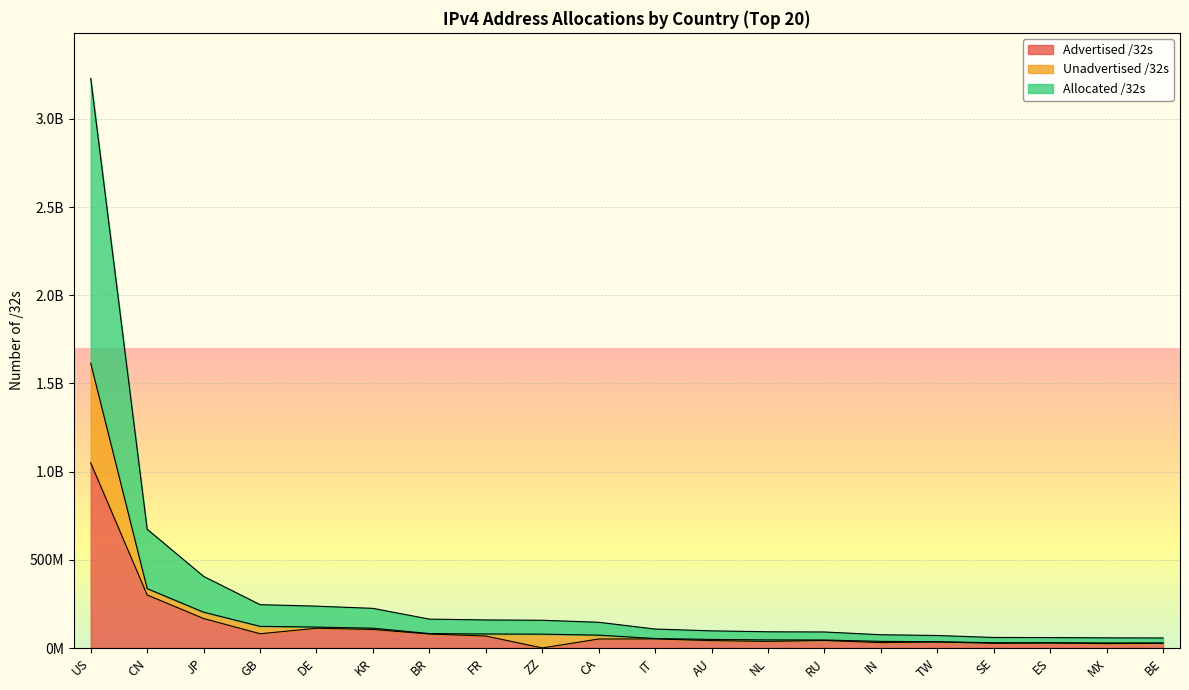

True or false: Unadvertised /32s and Allocated /32s cross at least once.

False